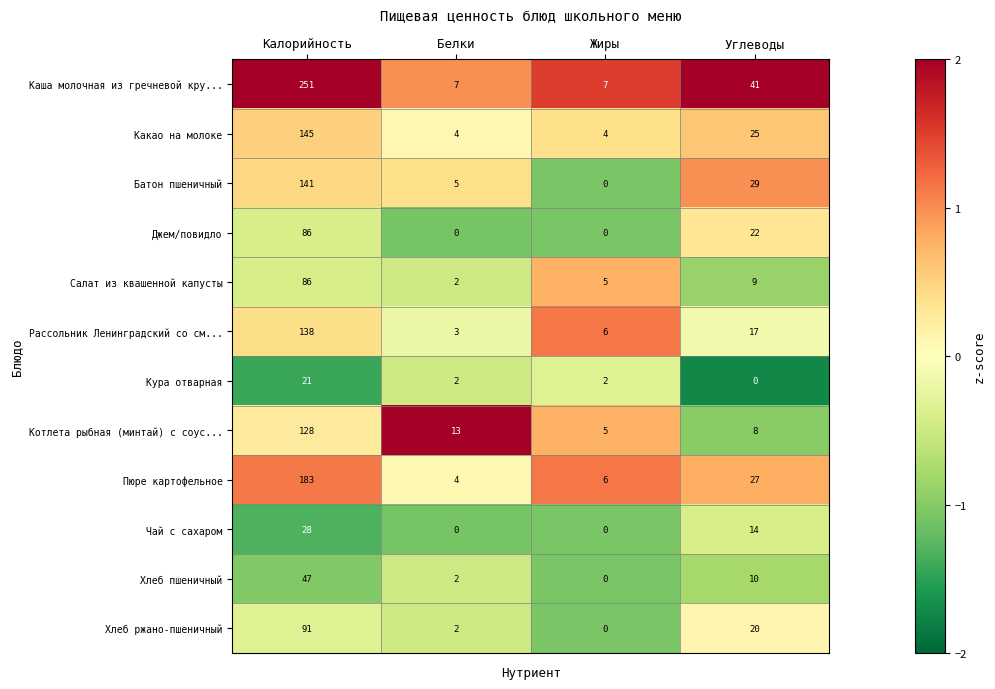

What is the average value of the Пюре картофельное series?

55